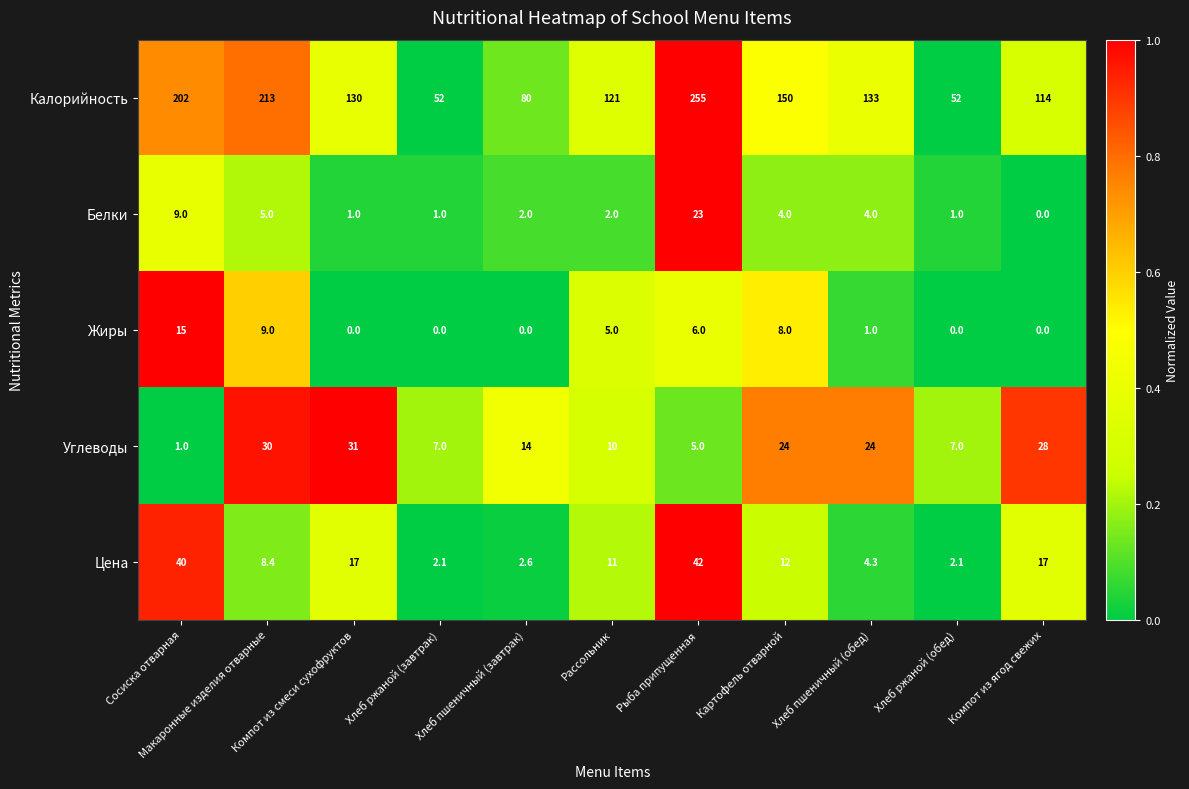

What is the average value of the Углеводы series?

16.5